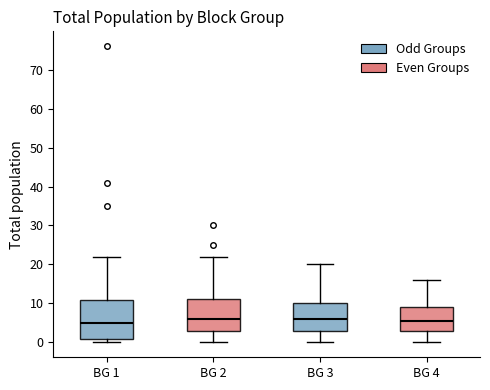

Which box is the tallest, from its lower edge to its upper edge?

BG 1